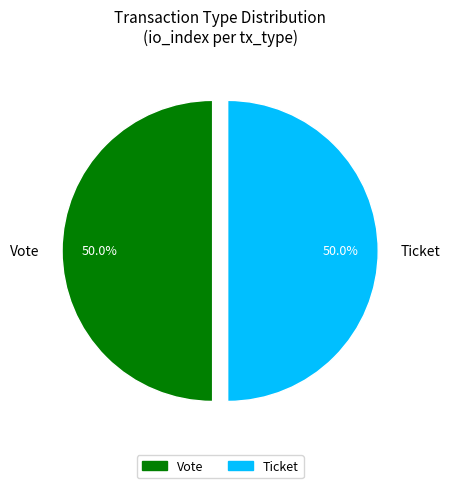

Approximately how many times larger is the value at Ticket compared to Vote?

1.0